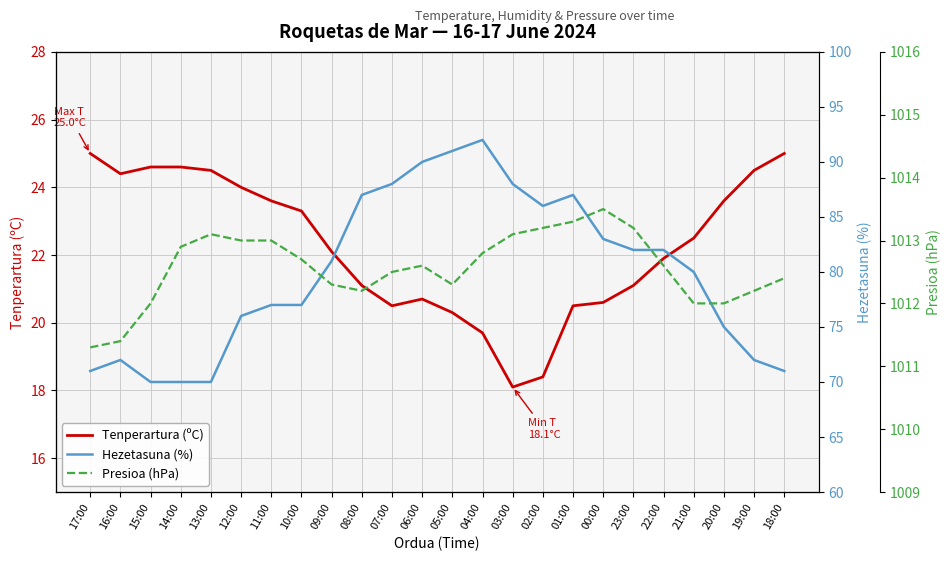

At which label does Hezetasuna (%) first exceed 81?

08:00